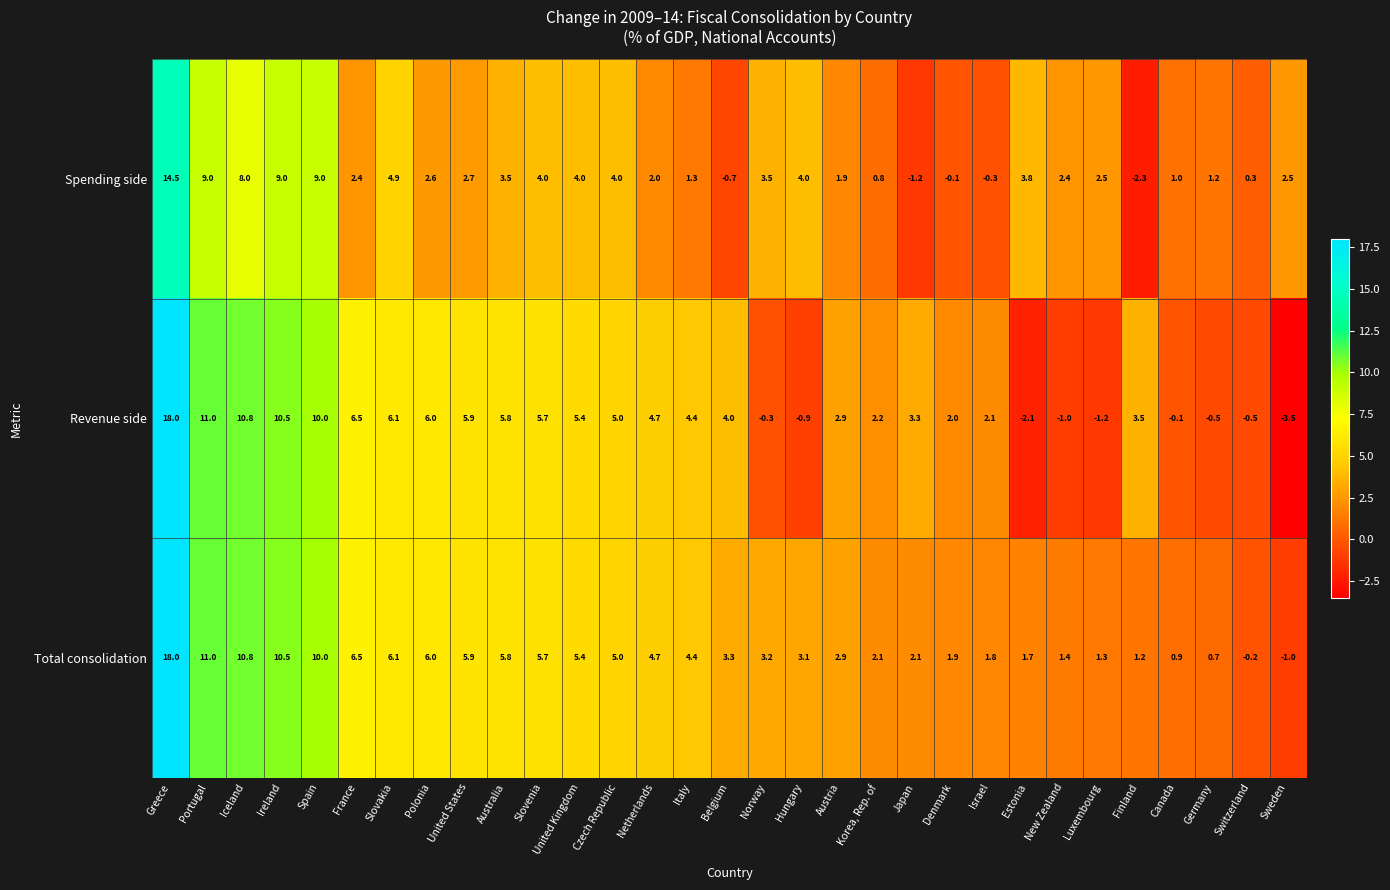

What value does the Spending side series have at Italy?

1.3